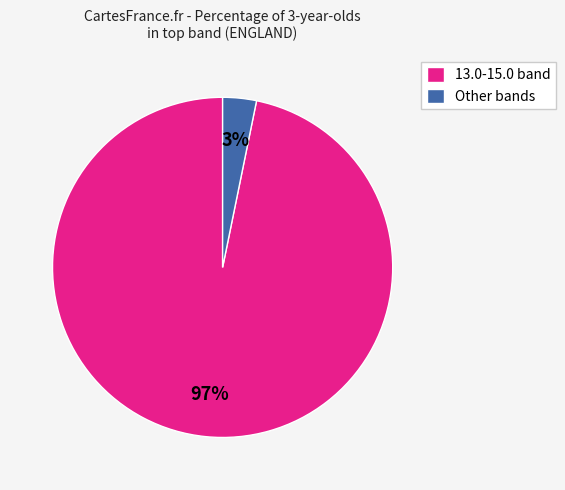

Do Other bands and 13.0-15.0 band together represent more than half of the pie?

Yes